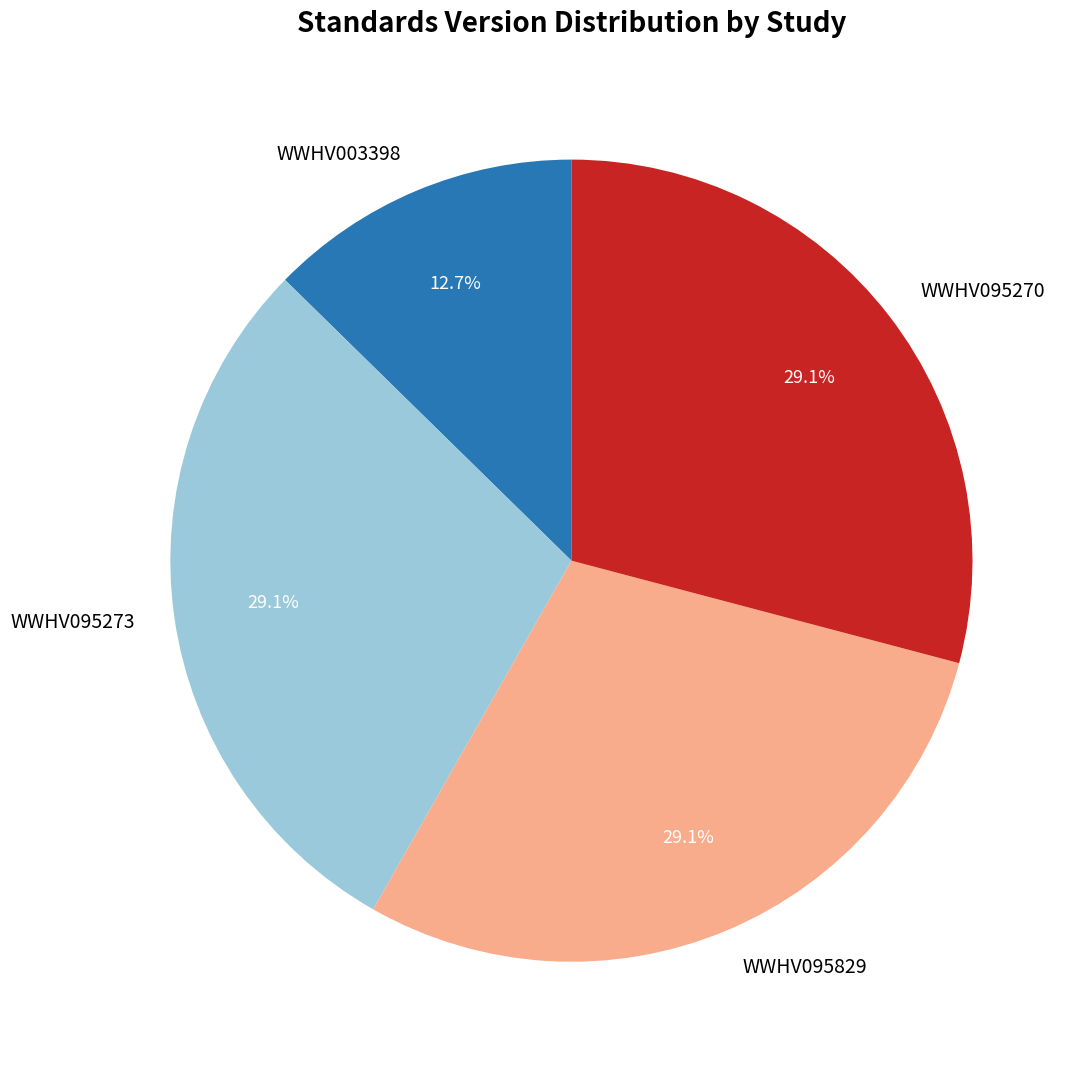

To the nearest percent, what is the average slice percentage?

25%